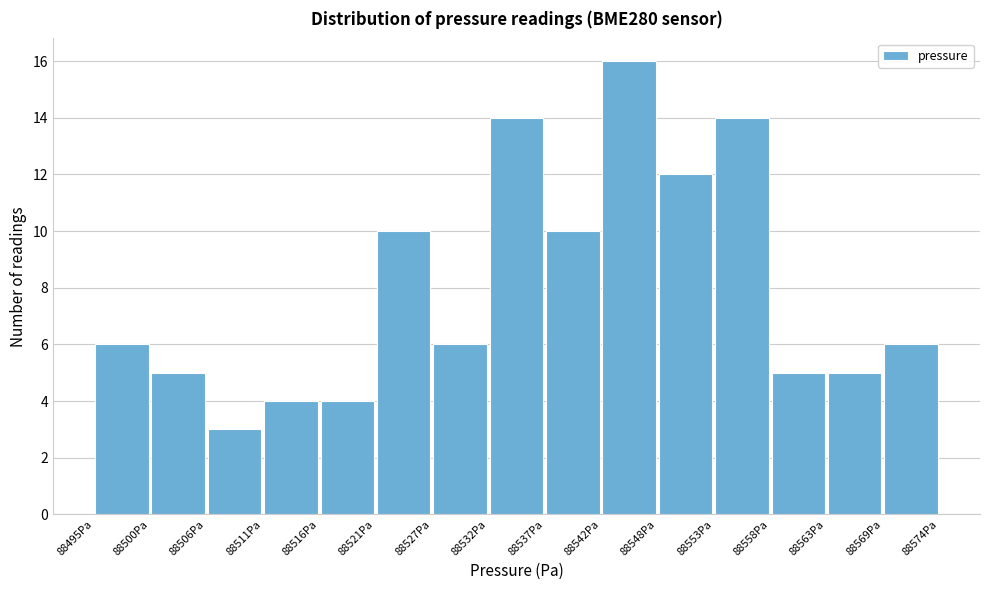

What is the height of the bar covering 88558 to 88563 on the x-axis? Neither the bar edges nor the heights are printed on the chart, so give them approximately, as read against the axes.

5